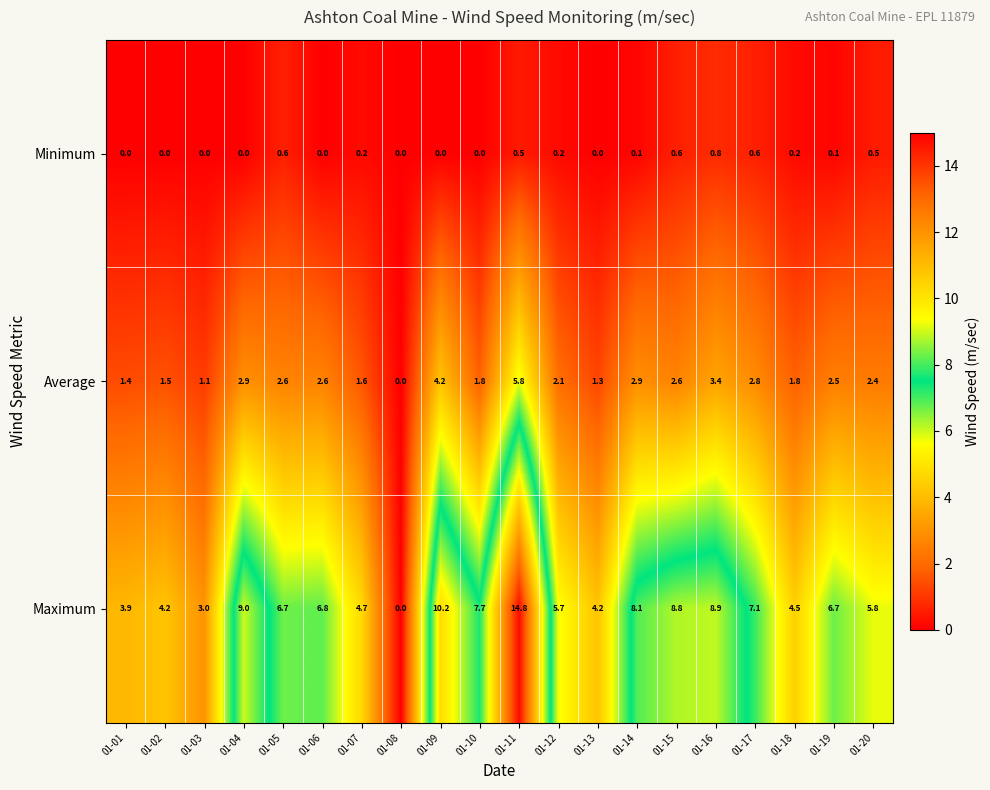

Count the number of data series in this chart.

3